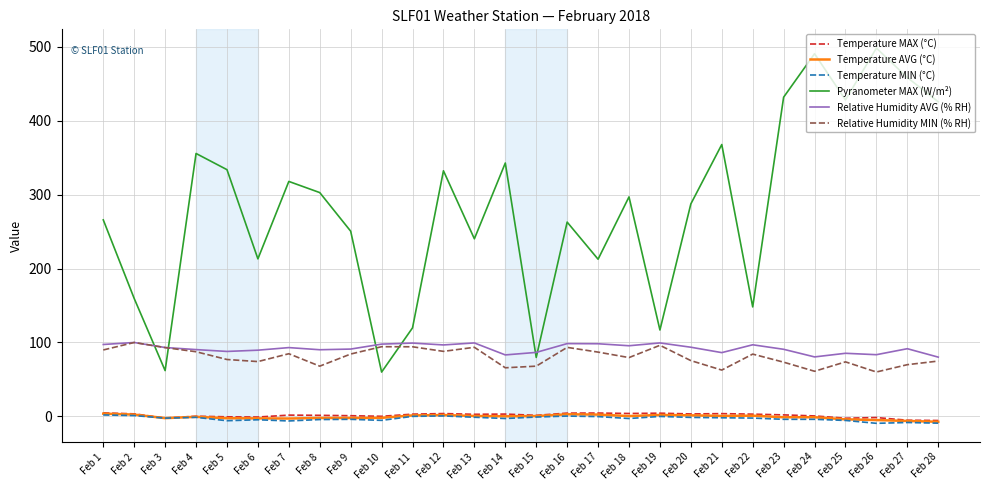

Which series has the largest total across all categories?

Pyranometer MAX (W/m²)